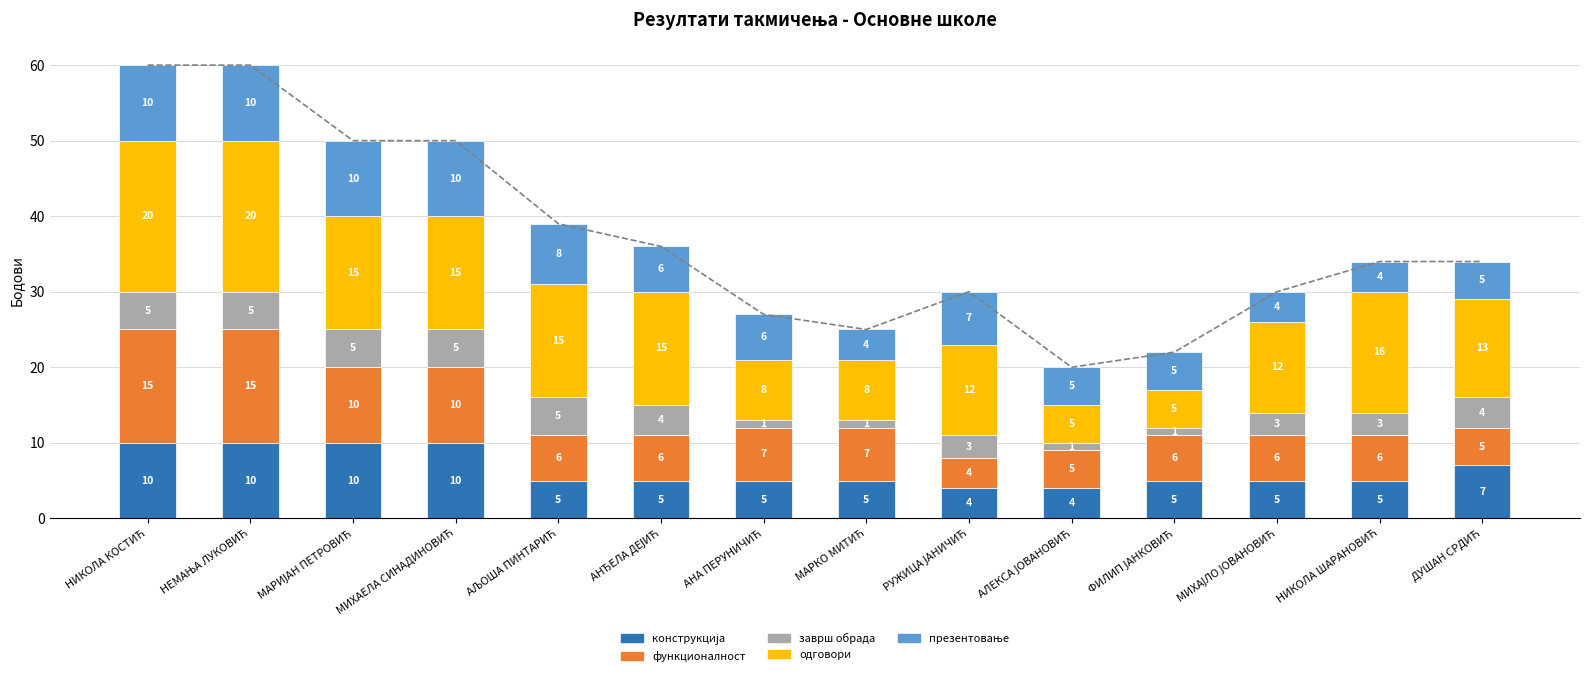

What is the difference between the second highest and second lowest values in the функционалност series?

10